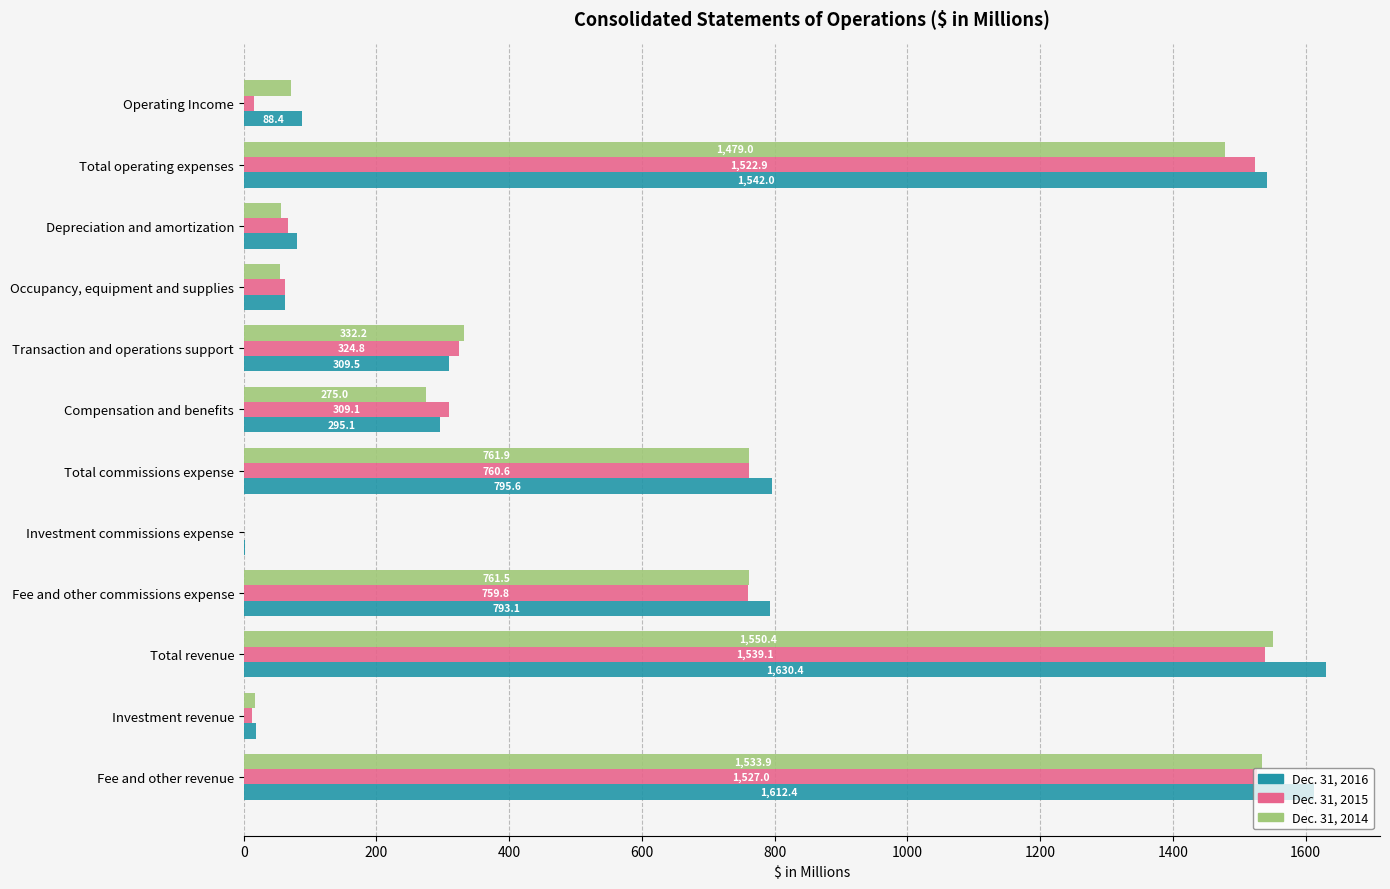

Which series changed the most between Compensation and benefits and Total operating expenses?

Dec. 31, 2016